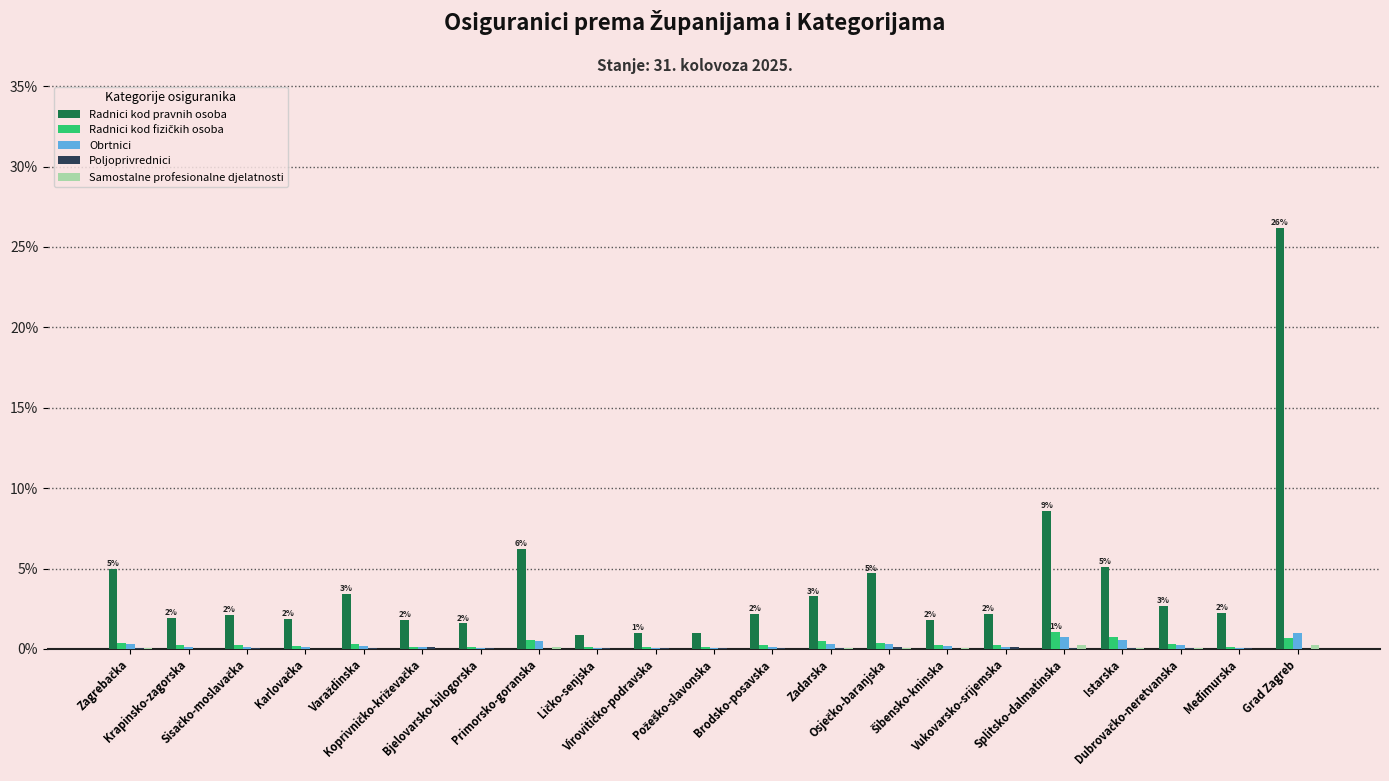

What is the maximum value for Obrtnici?

1.0